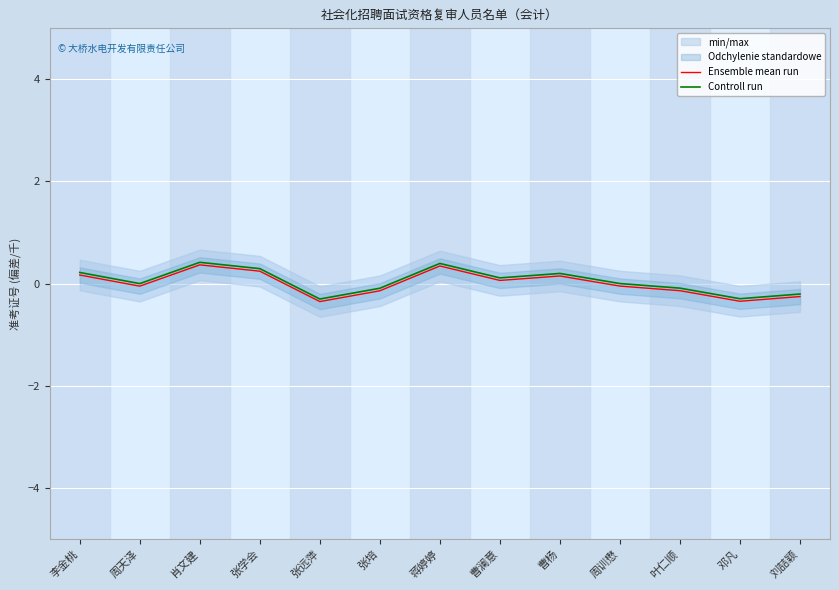

At which label does Controll run first exceed 0?

李金桃